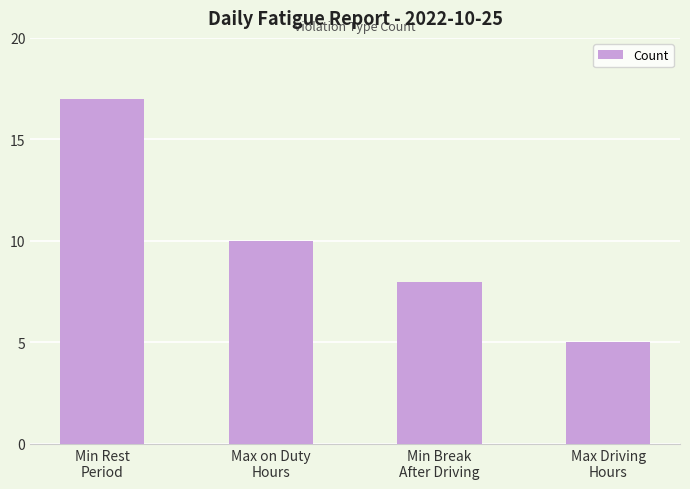

What value does the data have at Max Driving
Hours, to the nearest 5?

5